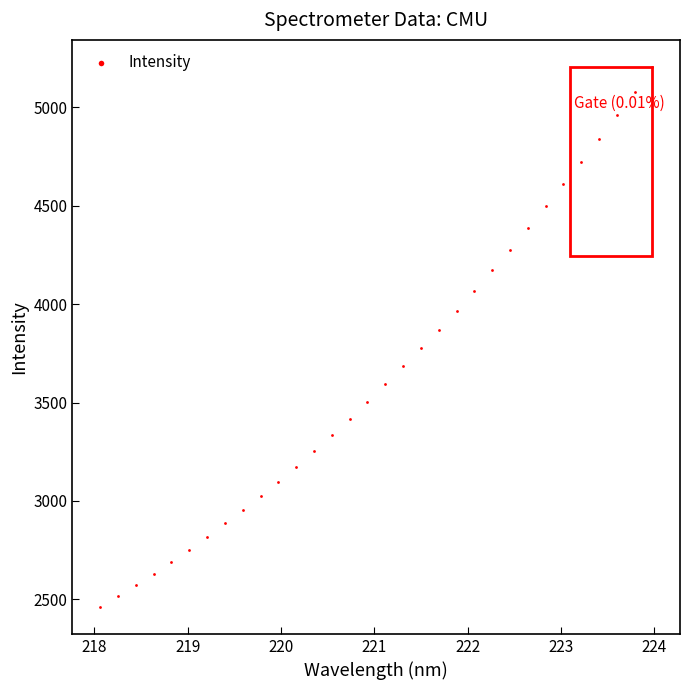

What is the range of Y values (max minus min)?

2742.4